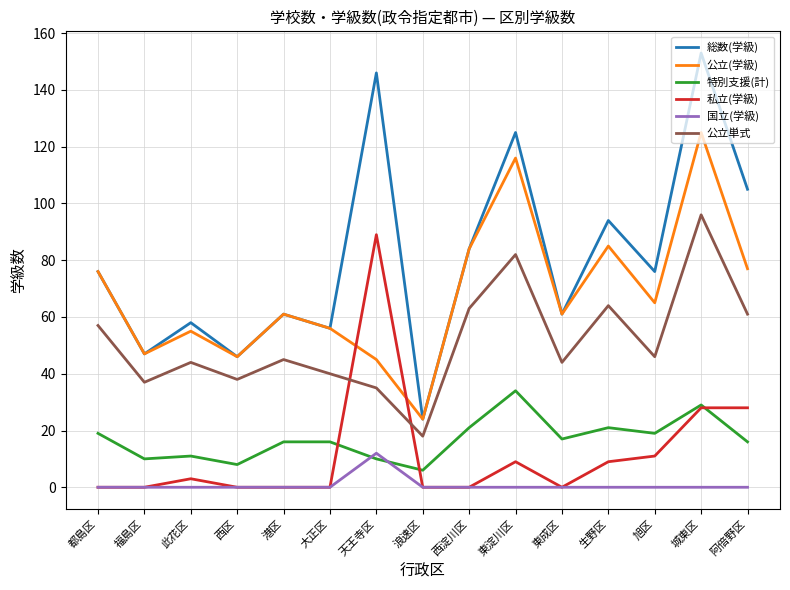

Read the 公立単式 value at 東淀川区.

82